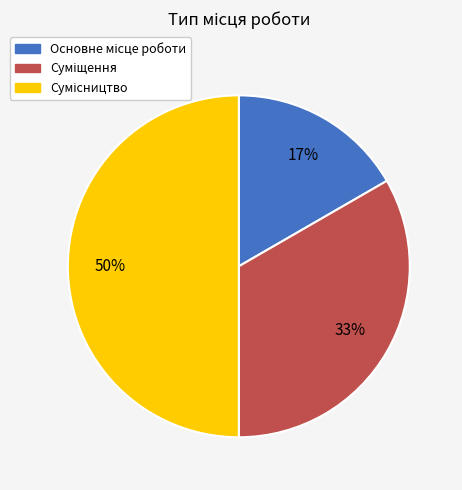

To the nearest percent, what is the difference between the largest and smallest slice percentages?

33%